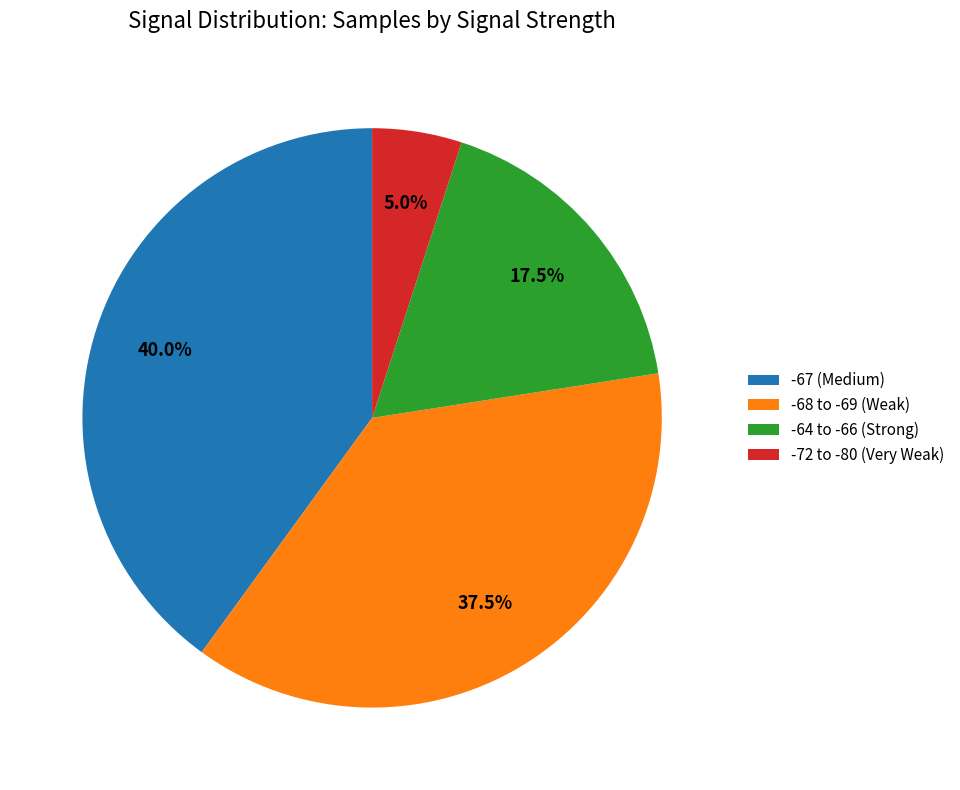

Rank the categories by value from lowest to highest.

-72 to -80 (Very Weak), -64 to -66 (Strong), -68 to -69 (Weak), -67 (Medium)